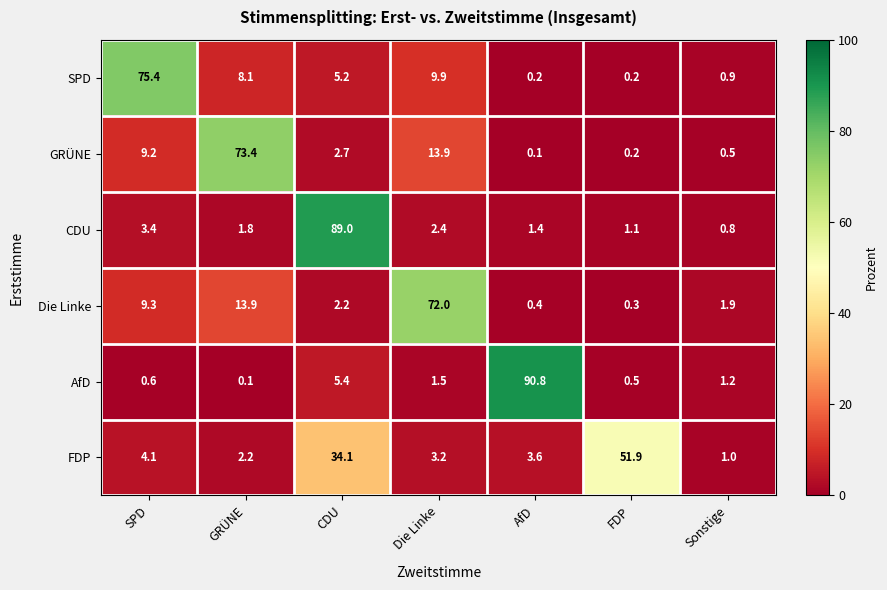

Which series has the largest range (max minus min)?

AfD